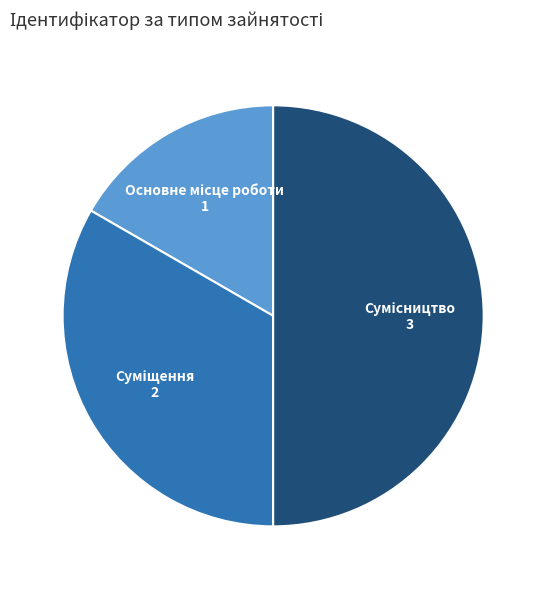

How many slices are in this pie chart?

3